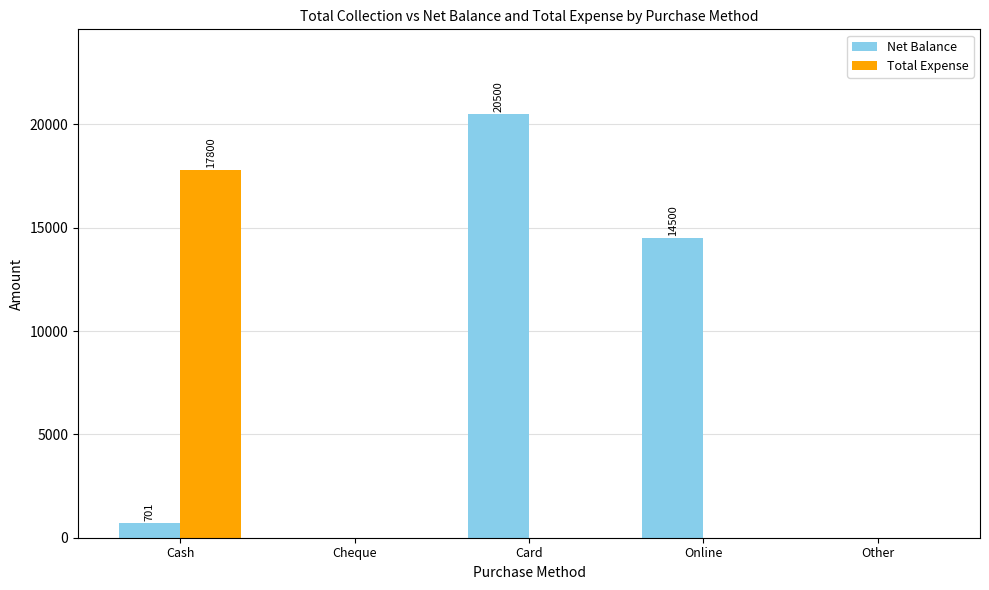

Reading left to right, transcribe all the data shown in this chart.

Net Balance: Cash=701	Cheque=0	Card=20500	Online=14500	Other=0
Total Expense: Cash=17800	Cheque=0	Card=0	Online=0	Other=0